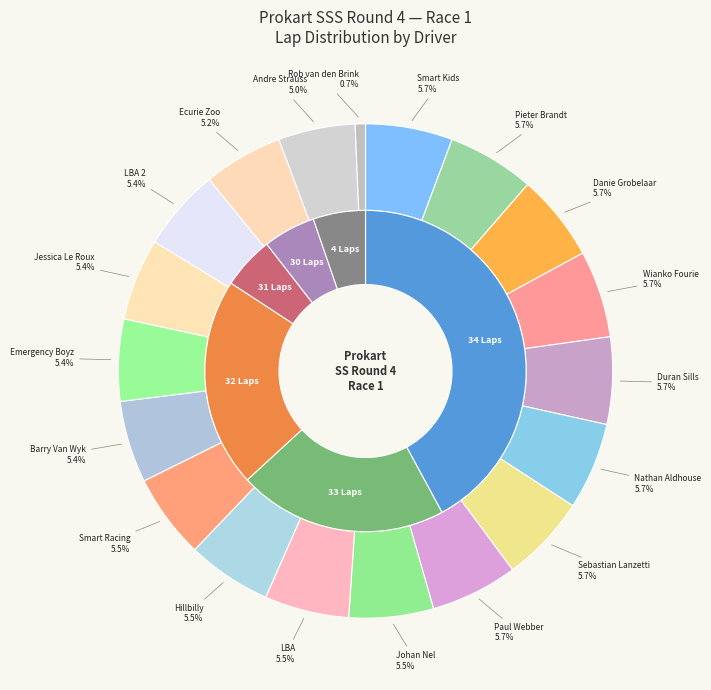

Is it true that Paul Webber is 6% of the pie?

True